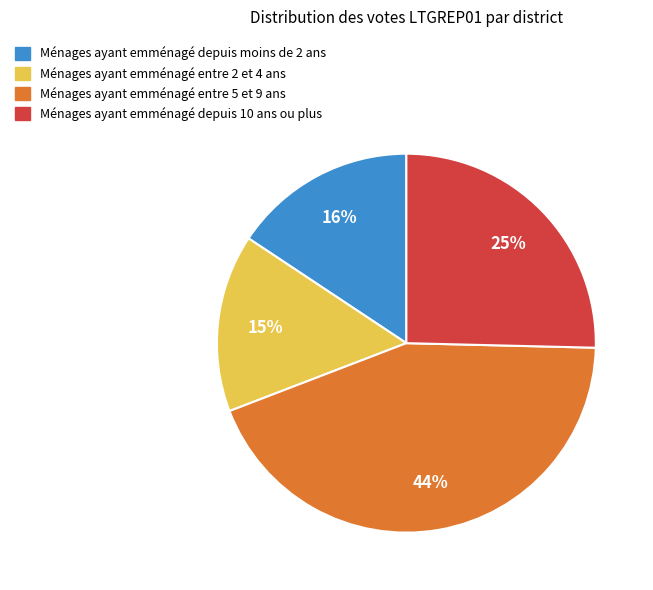

To the nearest percent, what is the average slice percentage?

25%